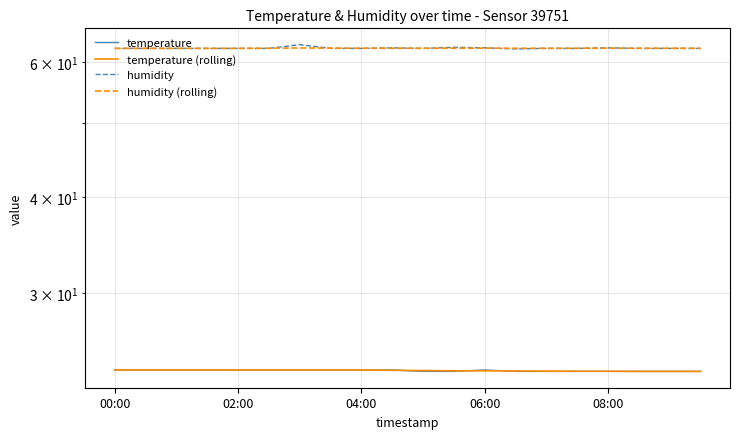

What is the difference between the temperature (rolling) values at 9 and 16?

0.1